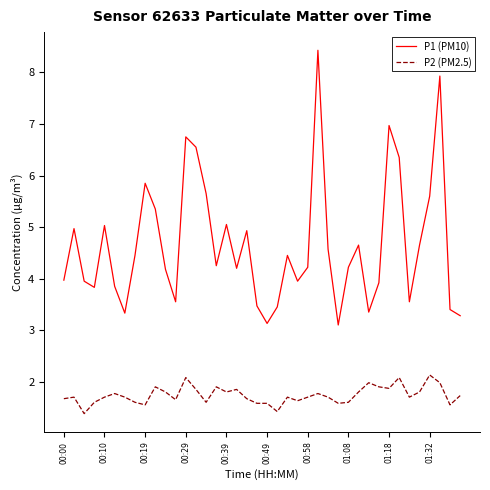

What is the maximum value shown in the chart?

8.4